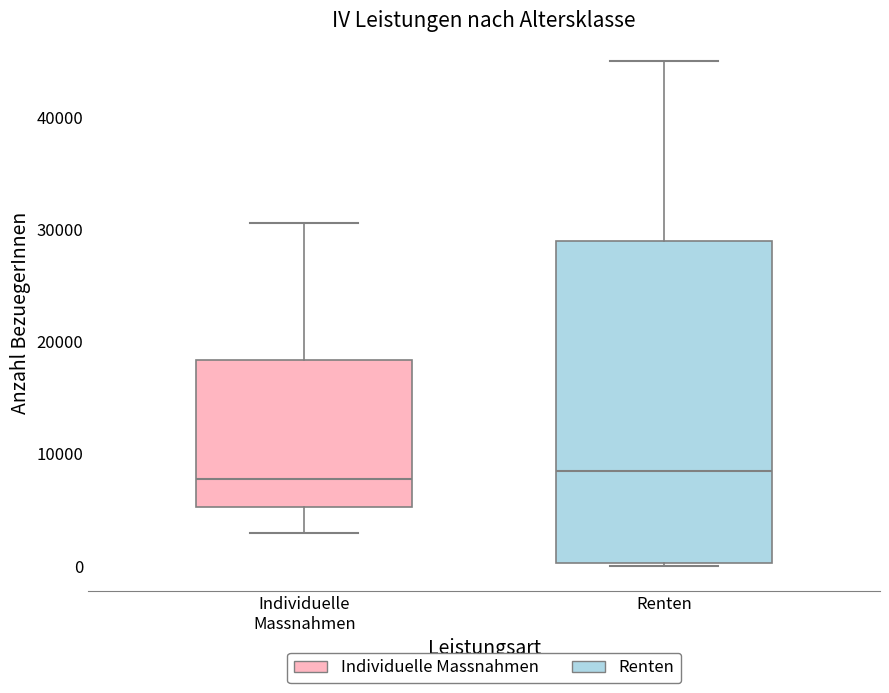

Where is the lower edge of the box for Renten on the y-axis? The values are not printed on the chart, so give them approximately, as read against the axis.

0